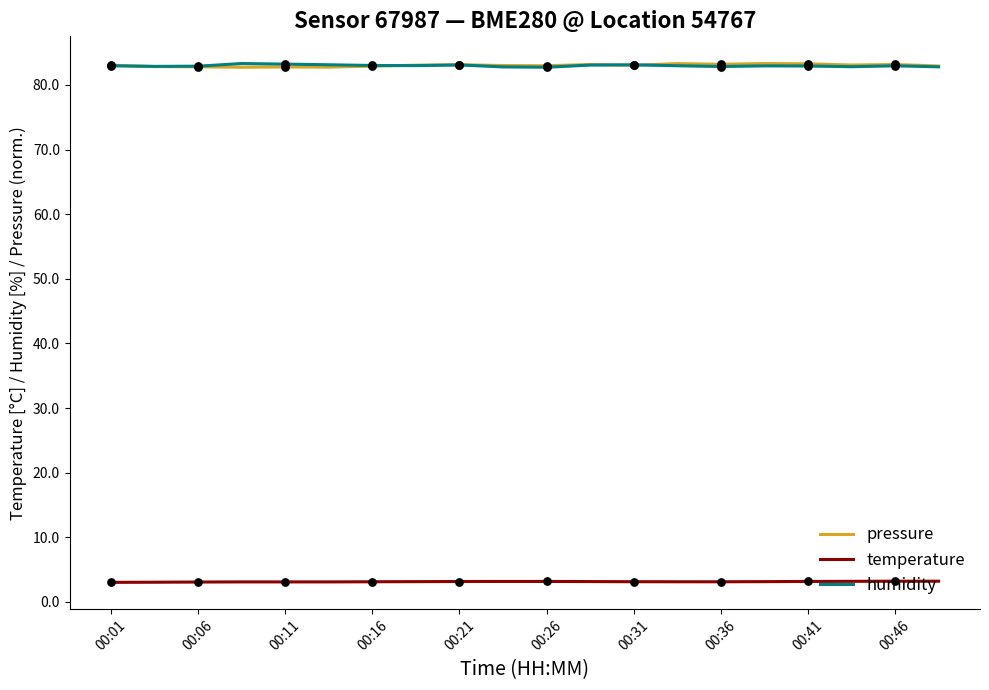

Which series contains the highest Y value?

pressure